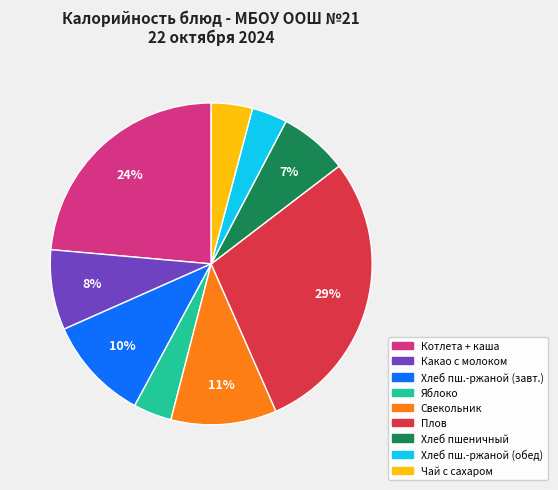

Is there a majority slice in this chart?

No